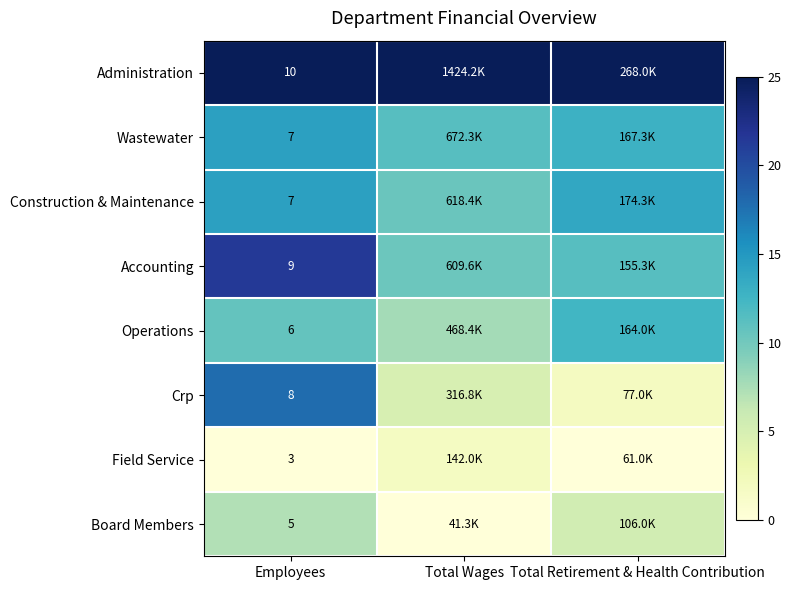

Is the value of Administration at Total Retirement & Health Contribution greater than the value of Board Members at Total Wages?

Yes